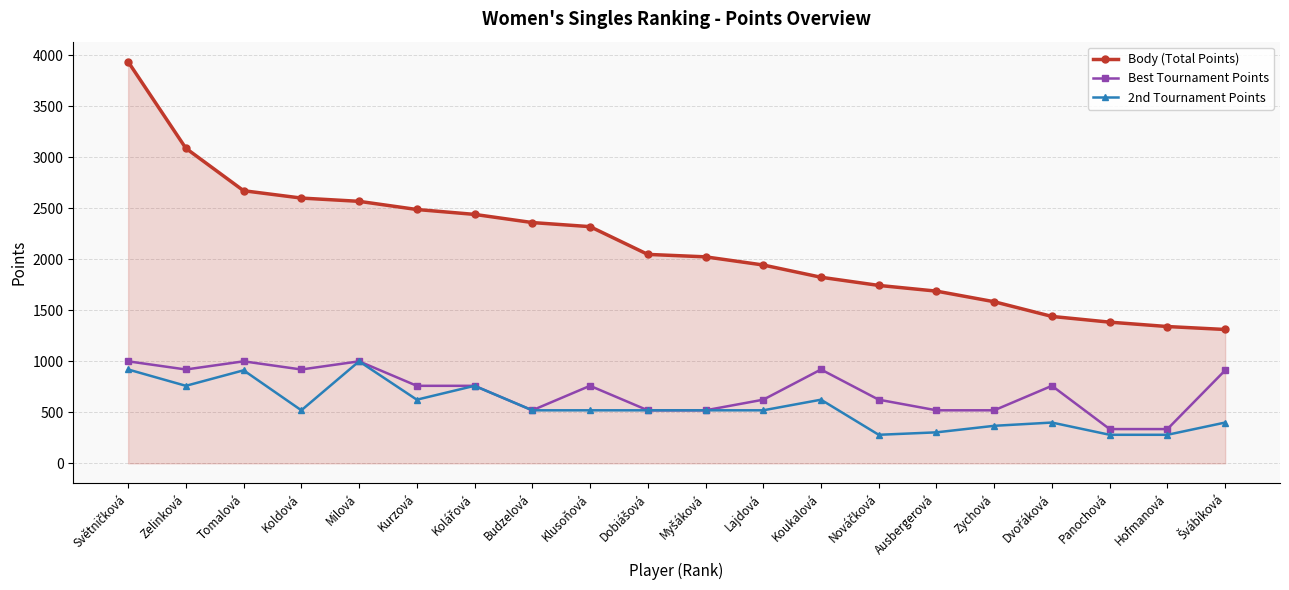

Count the number of data series in this chart.

3